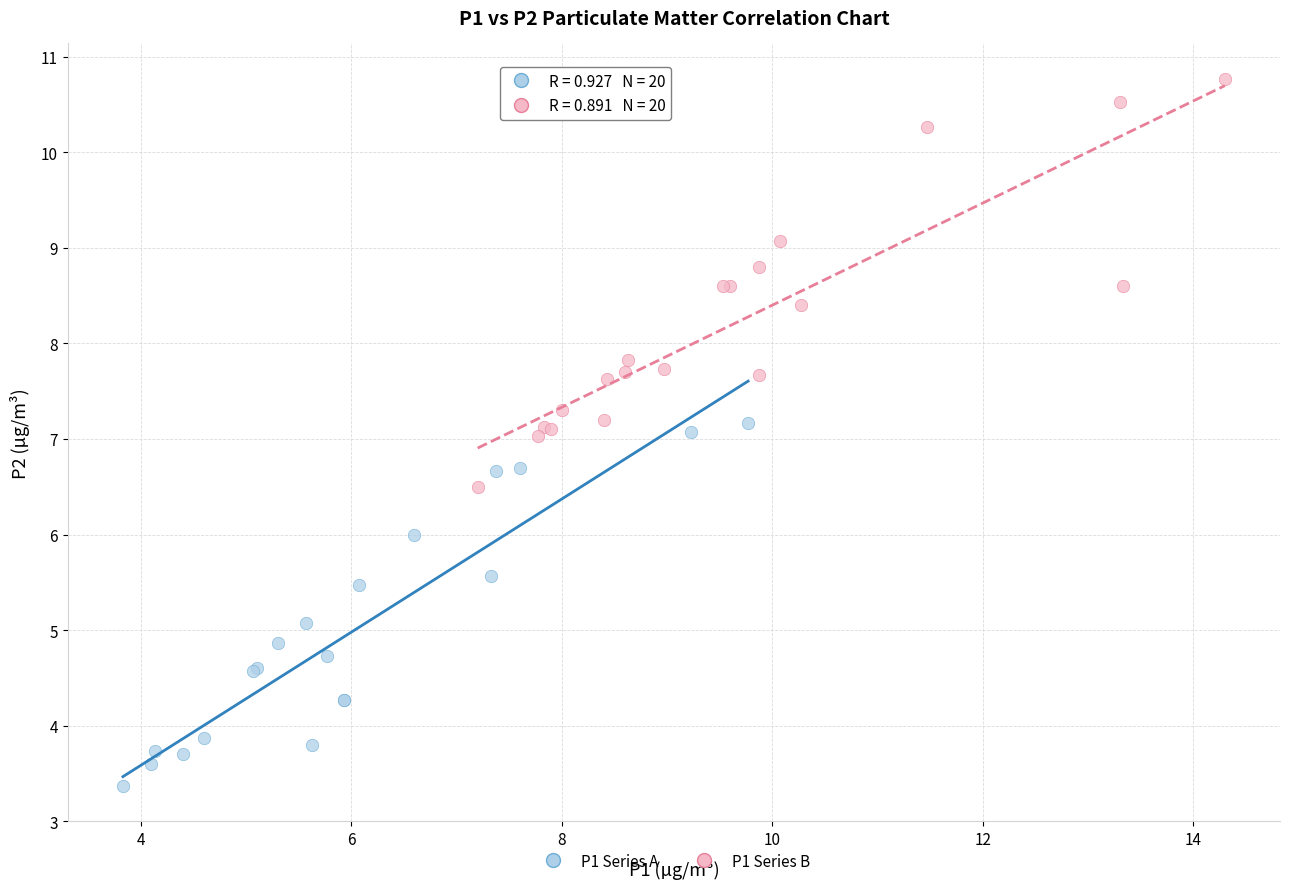

Which series contains the lowest Y value?

P1 Series A